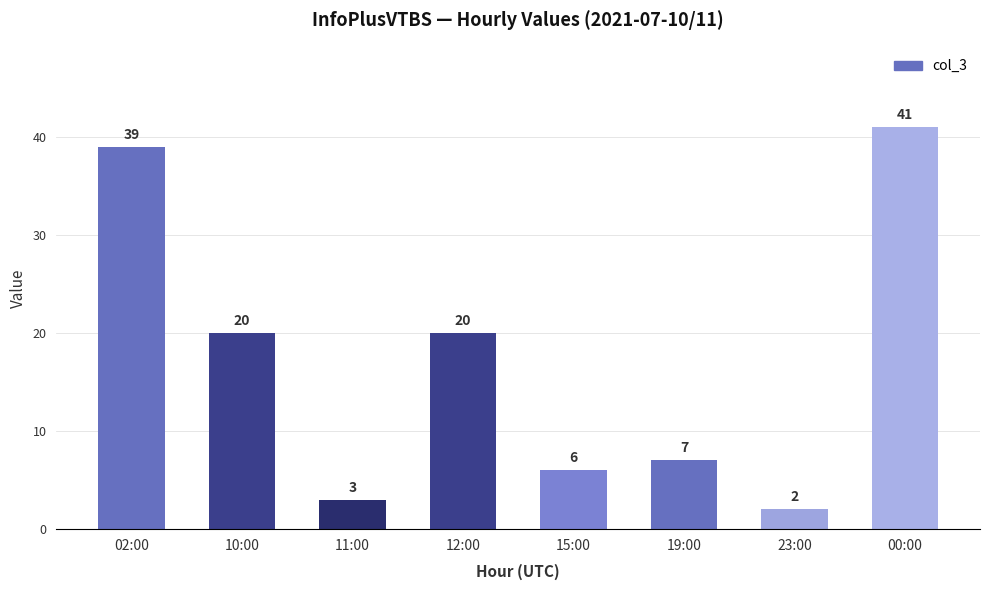

What is the smallest value displayed?

2